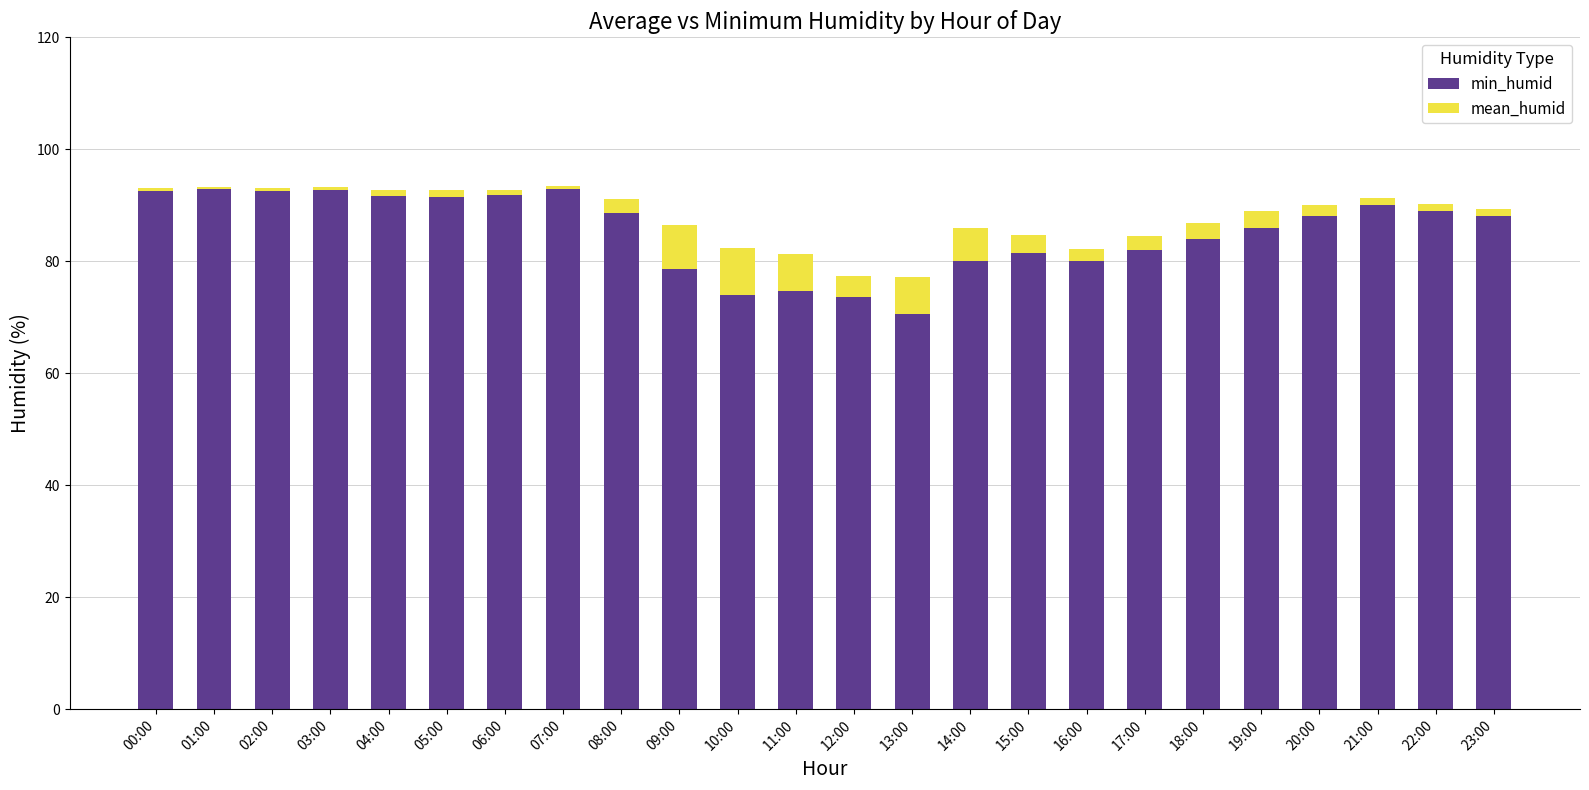

The value of min_humid at 04:00 is 143.8. True or false?

False